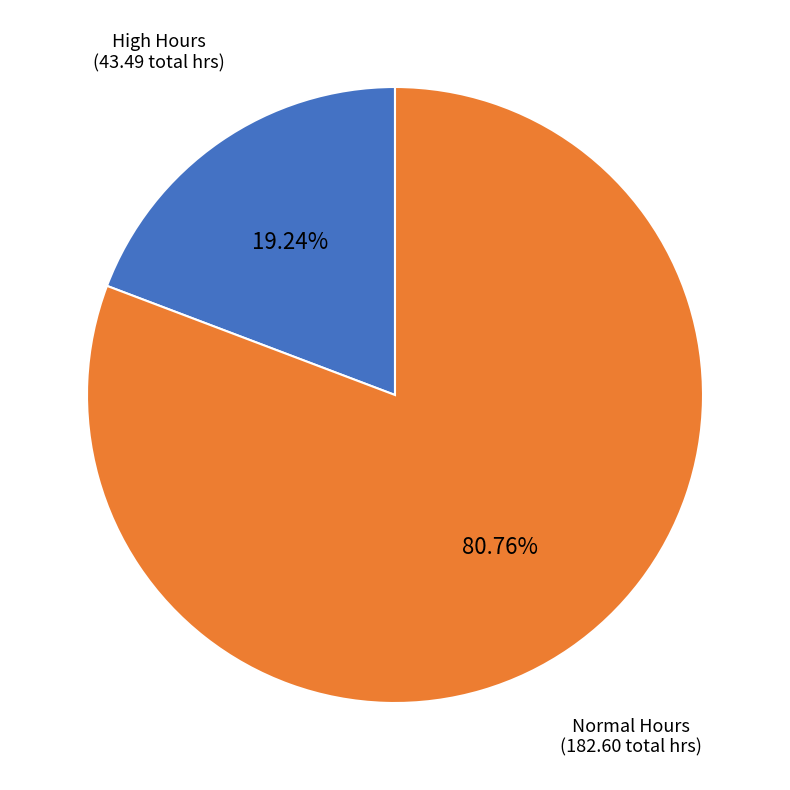

Is there any slice that represents more than half of the pie?

Yes